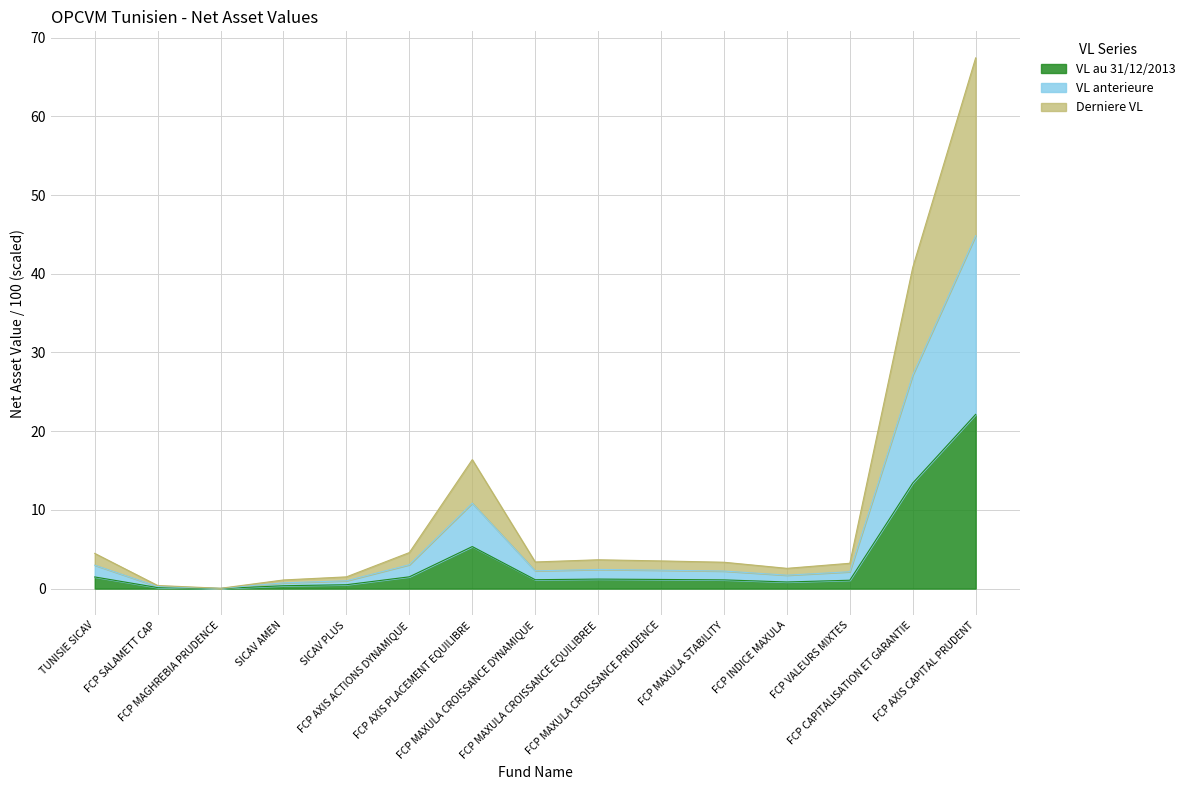

True or false: VL au 31/12/2013 and VL anterieure intersect in this chart.

False